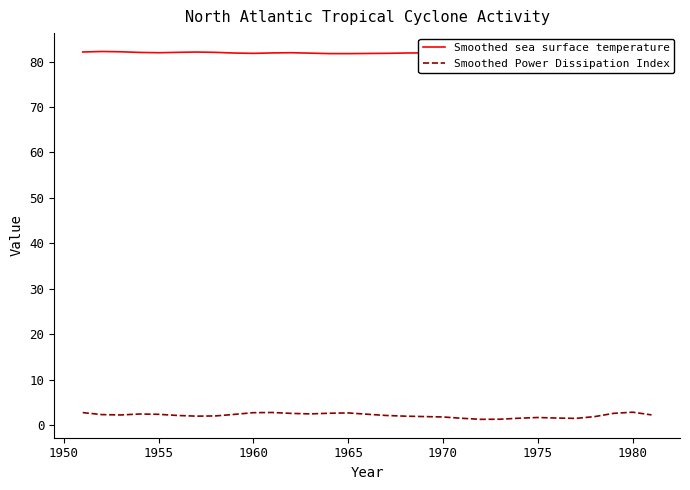

True or false: Smoothed sea surface temperature and Smoothed Power Dissipation Index intersect in this chart.

False